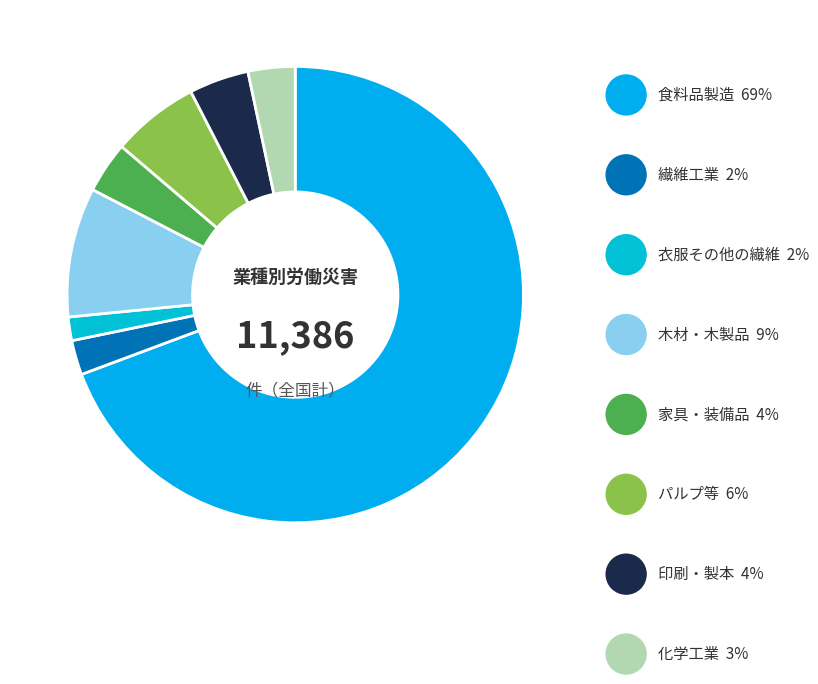

Which category has the smallest portion of the pie?

衣服その他の繊維